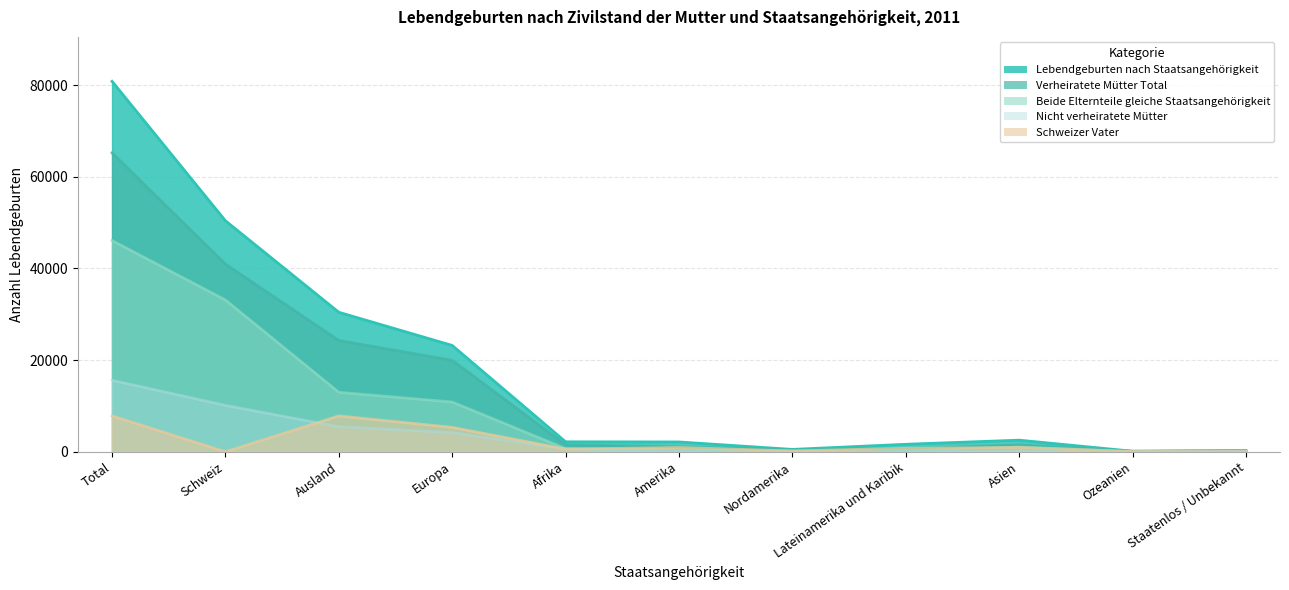

What are all the series names shown in the legend?

Lebendgeburten nach Staatsangehörigkeit, Verheiratete Mütter Total, Beide Elternteile gleiche Staatsangehörigkeit, Schweizer Vater, Nicht verheiratete Mütter